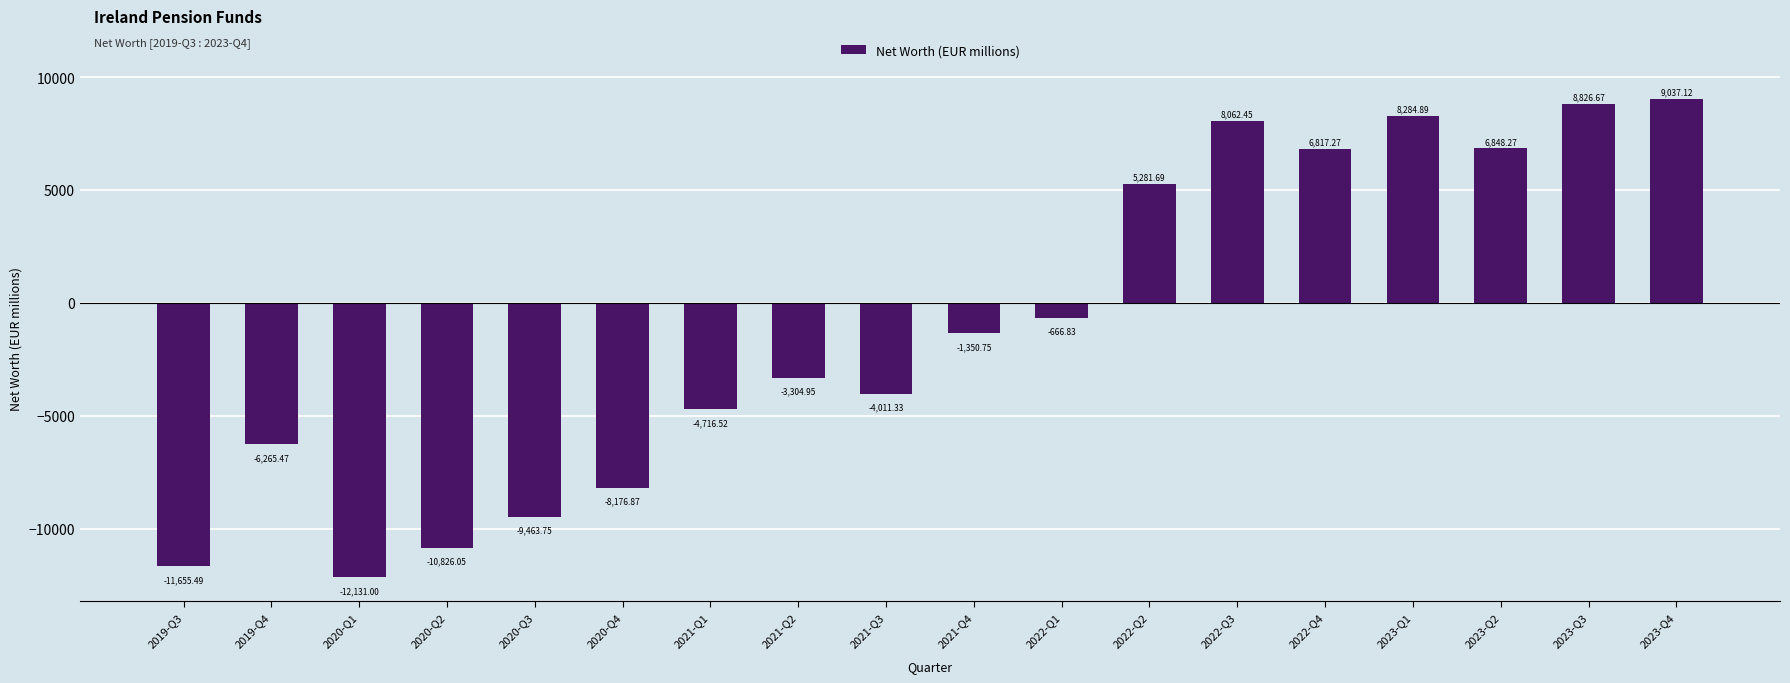

Which label corresponds to the largest value in the chart?

2023-Q4